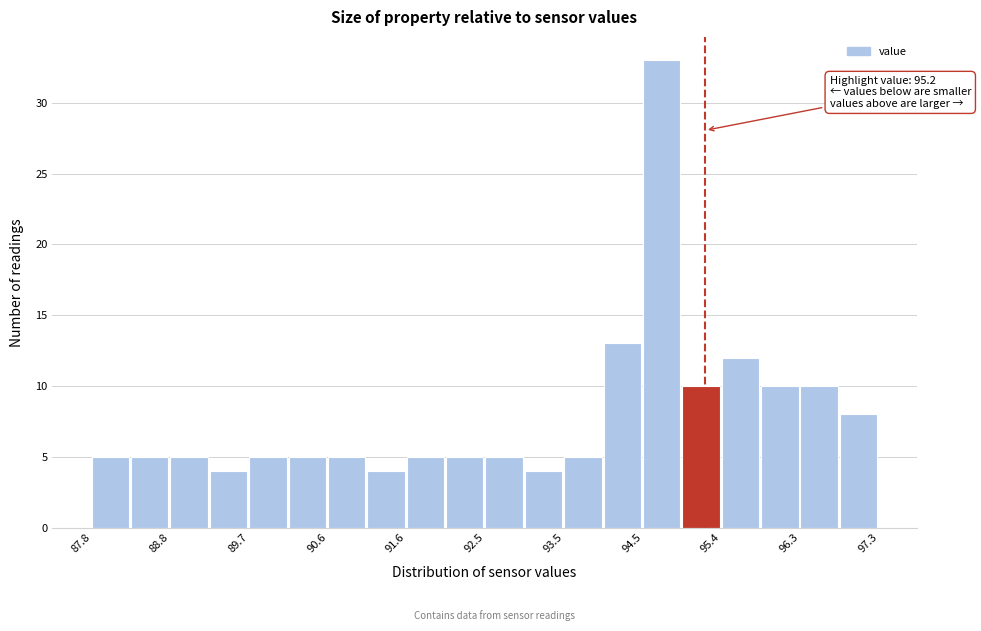

Over which range of the x-axis is the bar tallest?

94.5 to 94.9